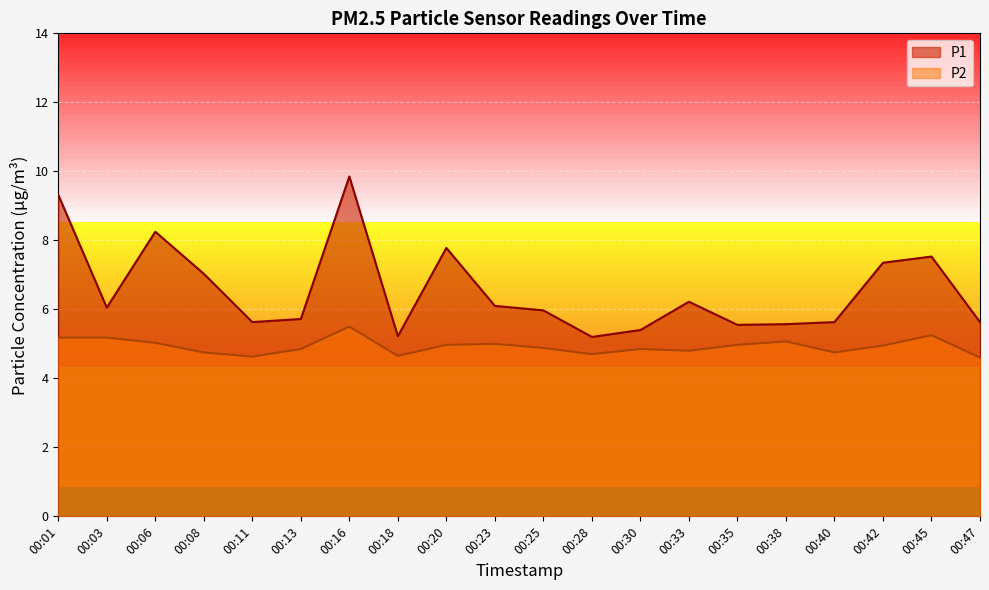

What is the value of the P1 point at the 16th from the left?

5.6